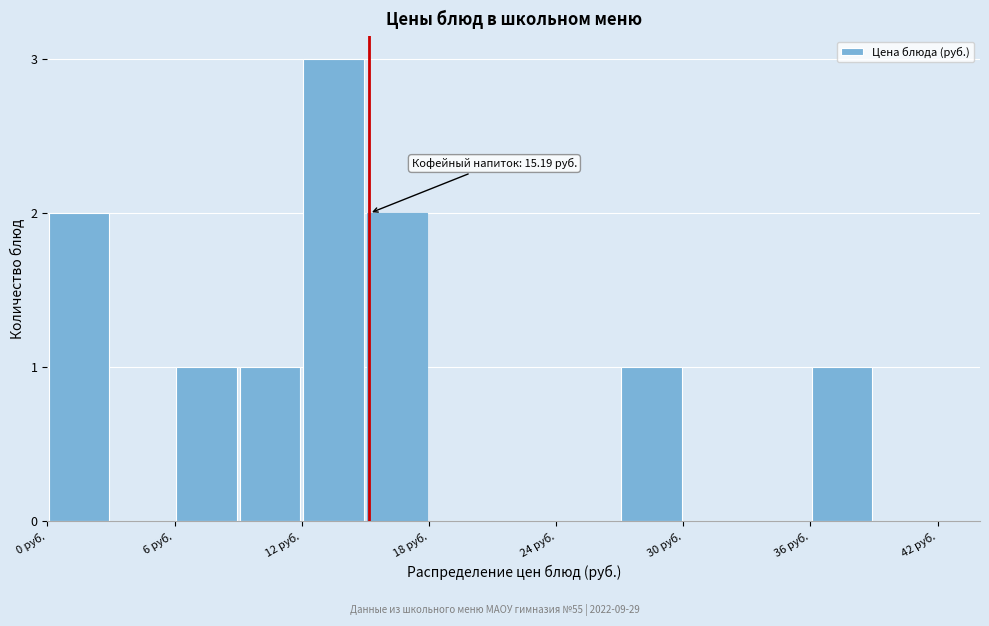

Around what value on the x-axis is the tallest bar? Give the approximate position of its centre, as read against the axis.

14